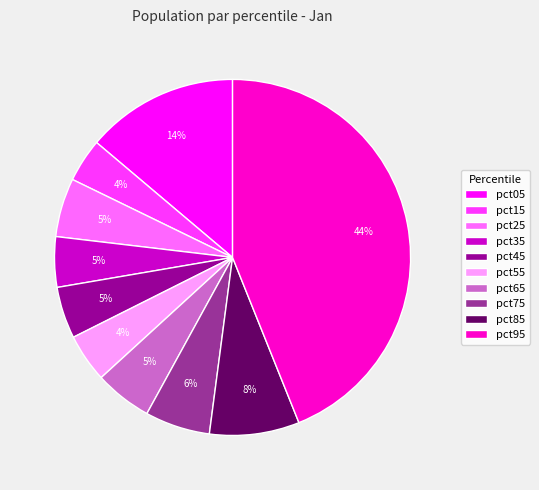

To the nearest percent, what is the difference between the largest and smallest slice percentages?

40%